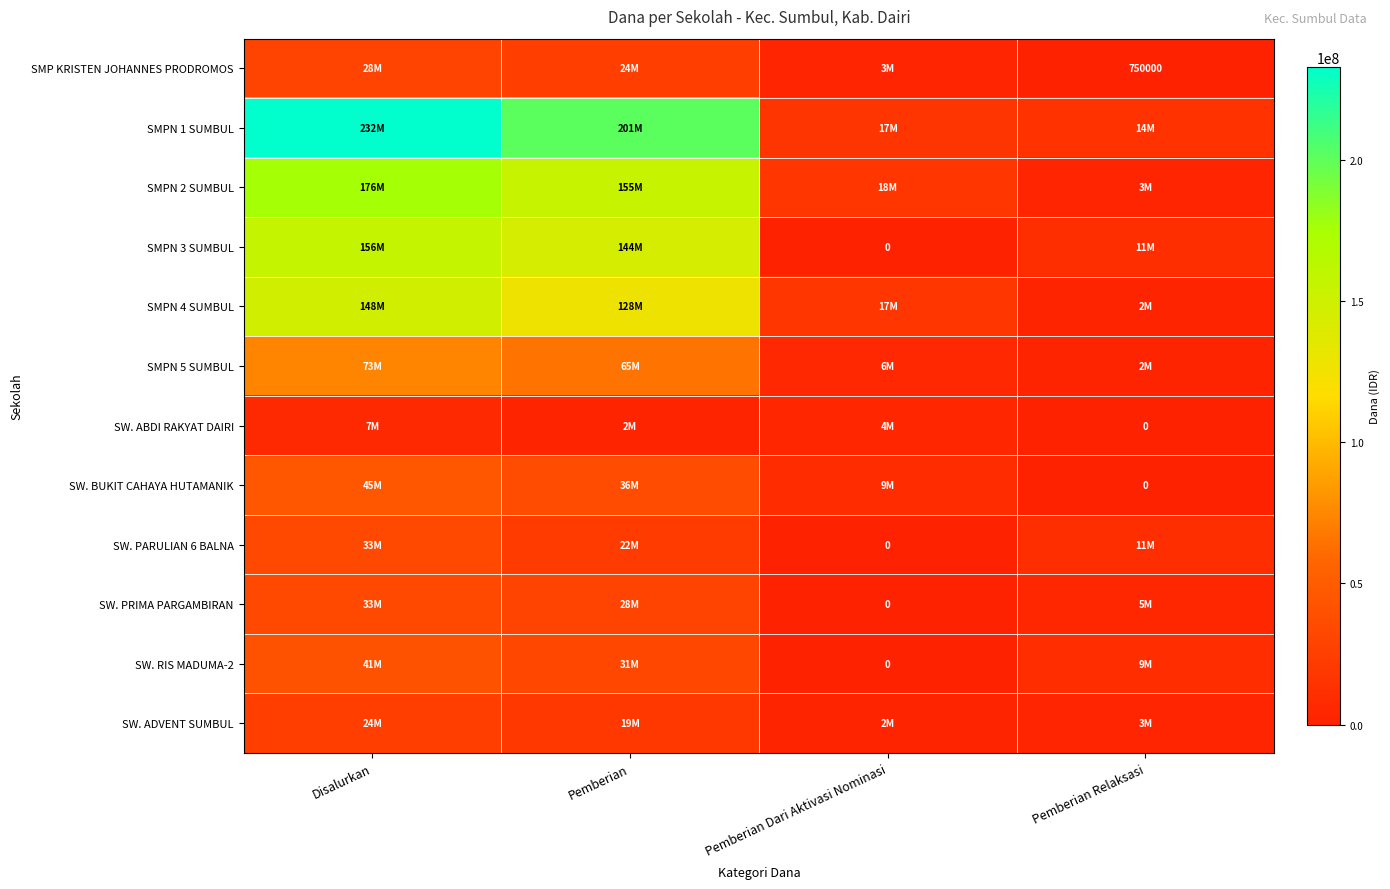

Rank the categories by SW. ADVENT SUMBUL value from lowest to highest.

Pemberian Dari Aktivasi Nominasi, Pemberian Relaksasi, Pemberian, Disalurkan